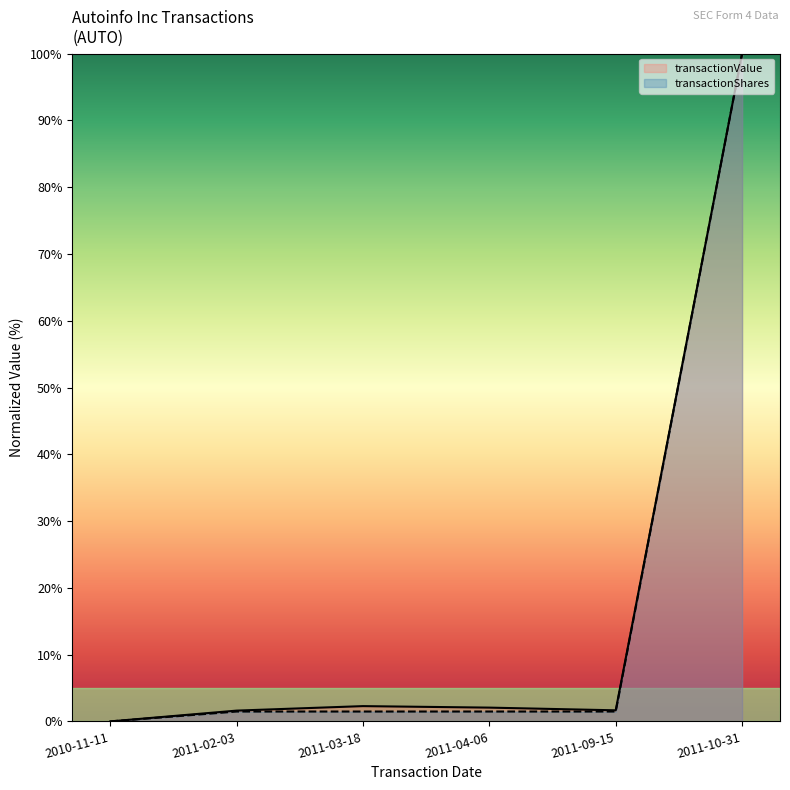

What is the maximum value shown in the chart?

100.0